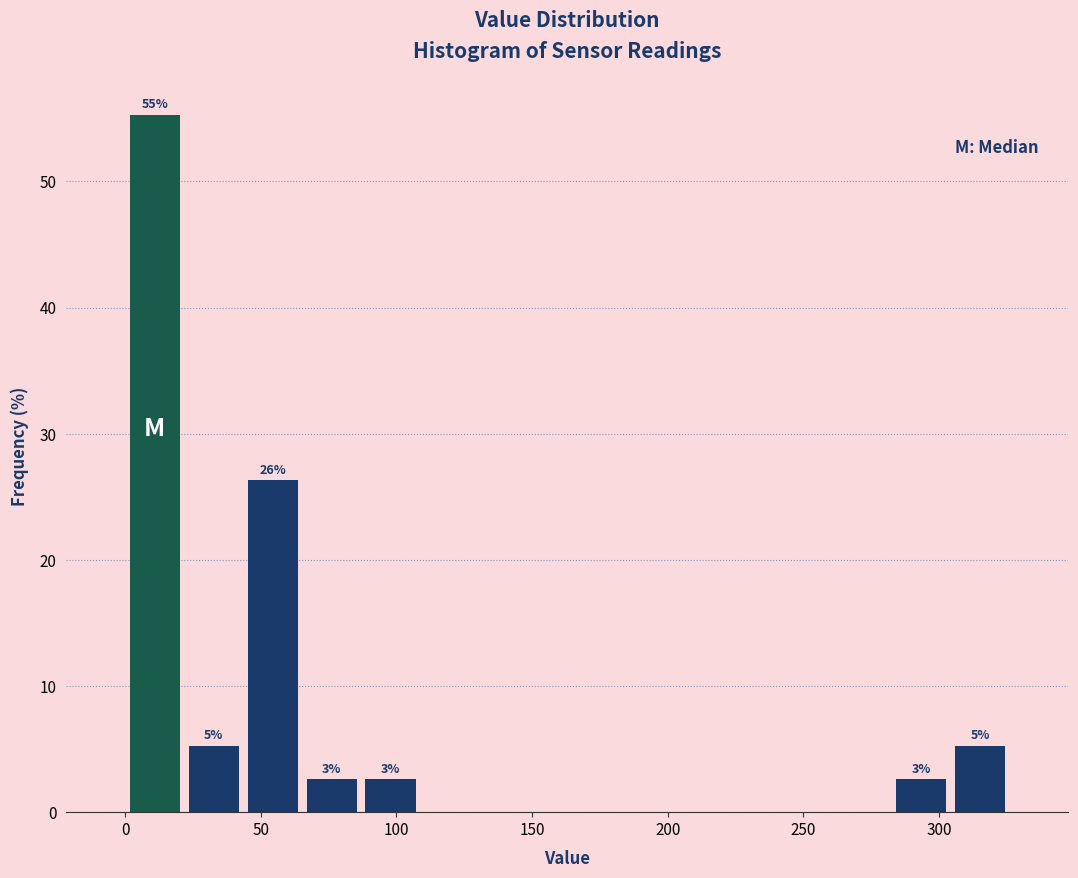

Which range on the x-axis has the tallest bar?

0 to 20